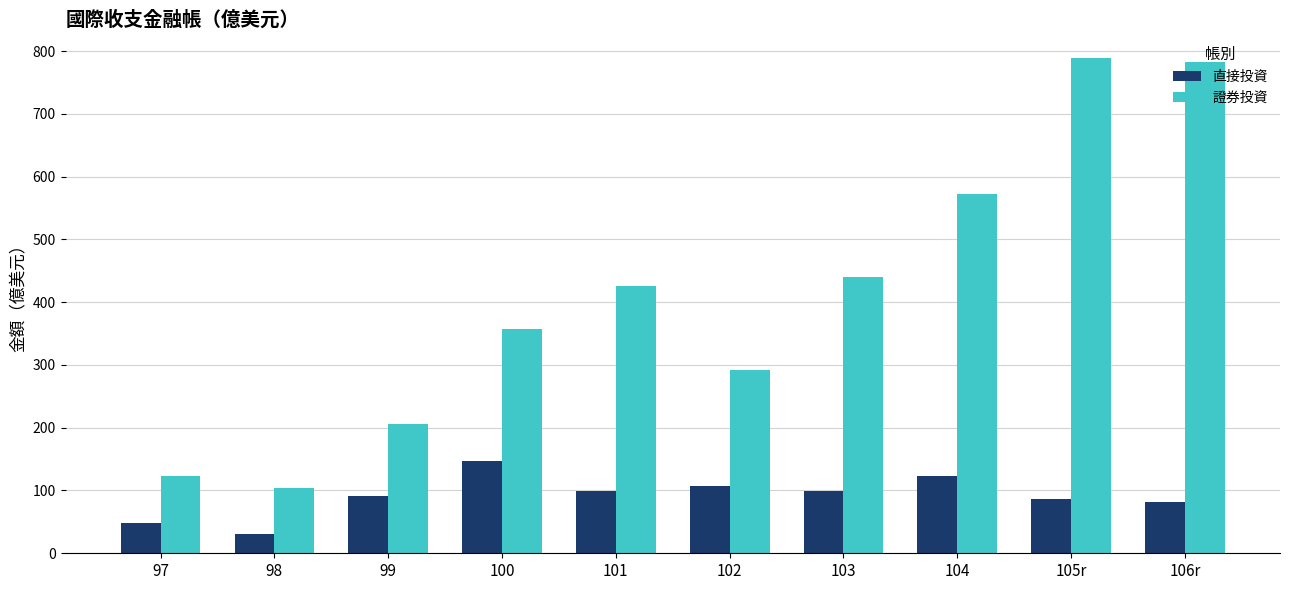

Count the number of data series in this chart.

2